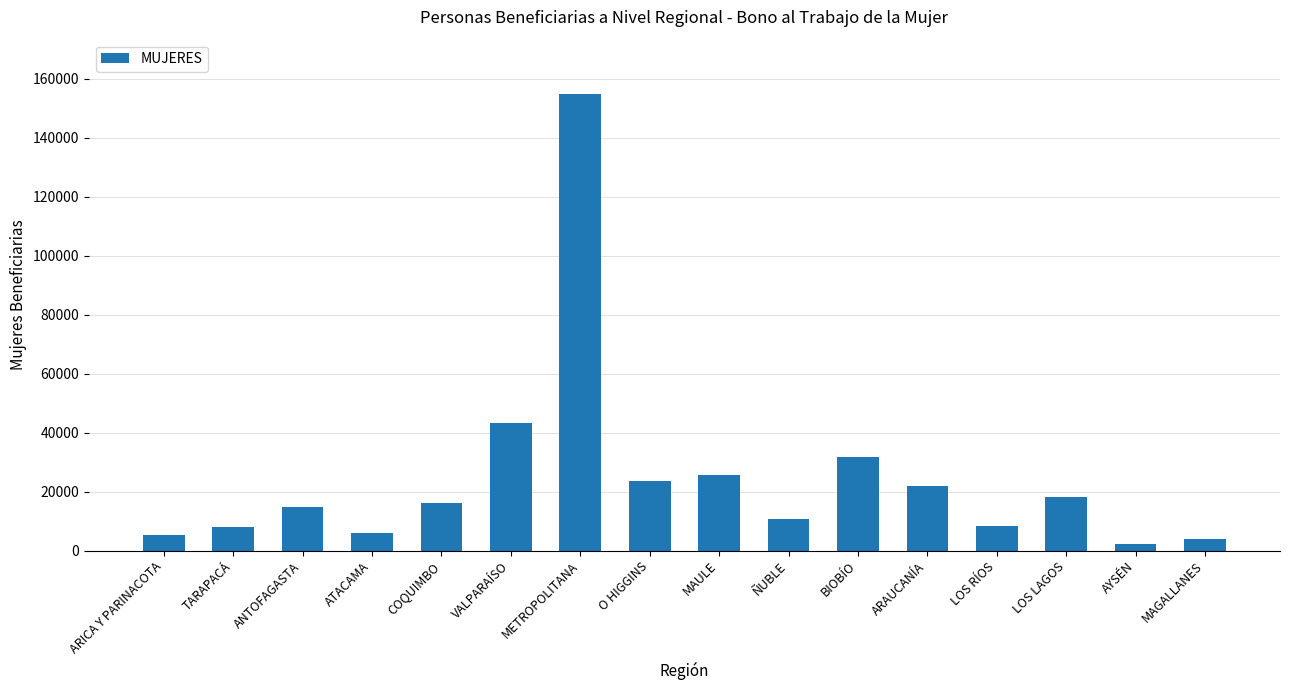

How many bars are there in total?

16